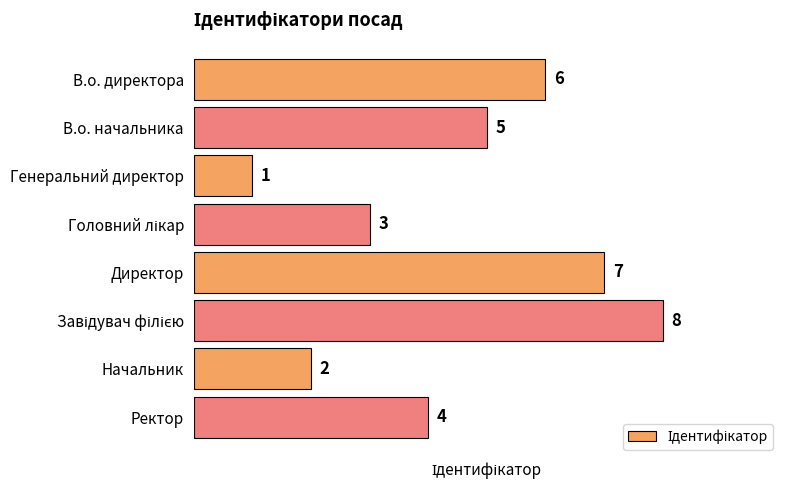

How many values are between 3 and 7?

5